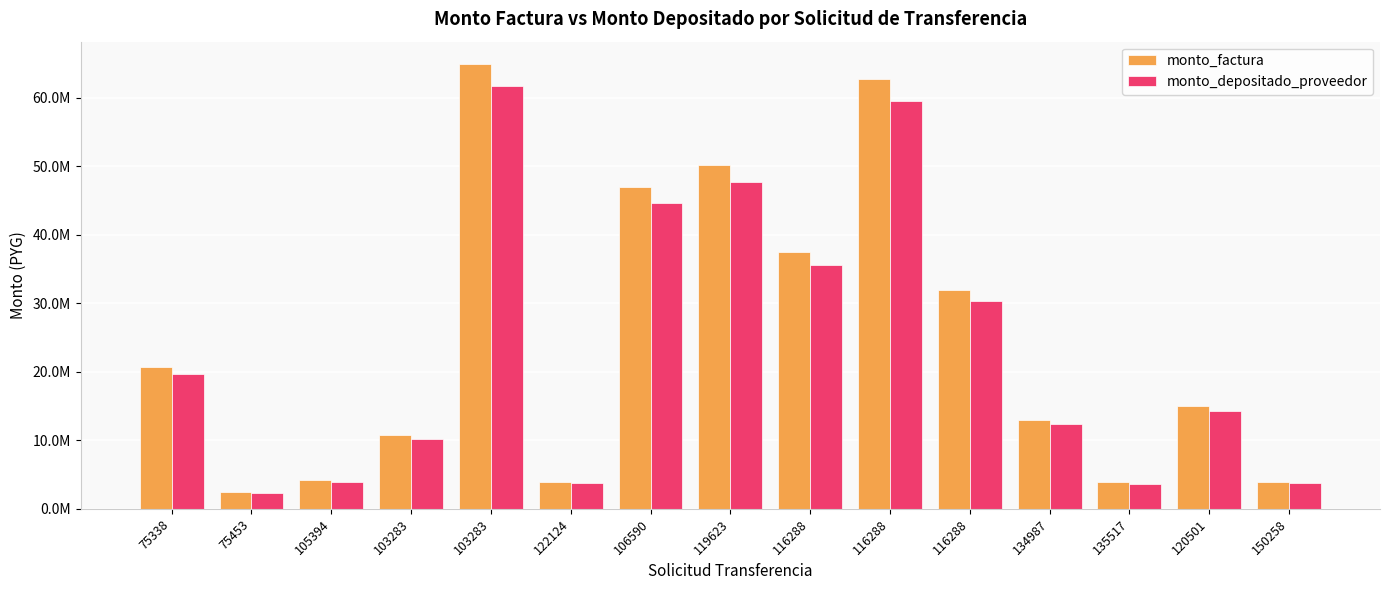

What are all the series names shown in the legend?

monto_factura, monto_depositado_proveedor